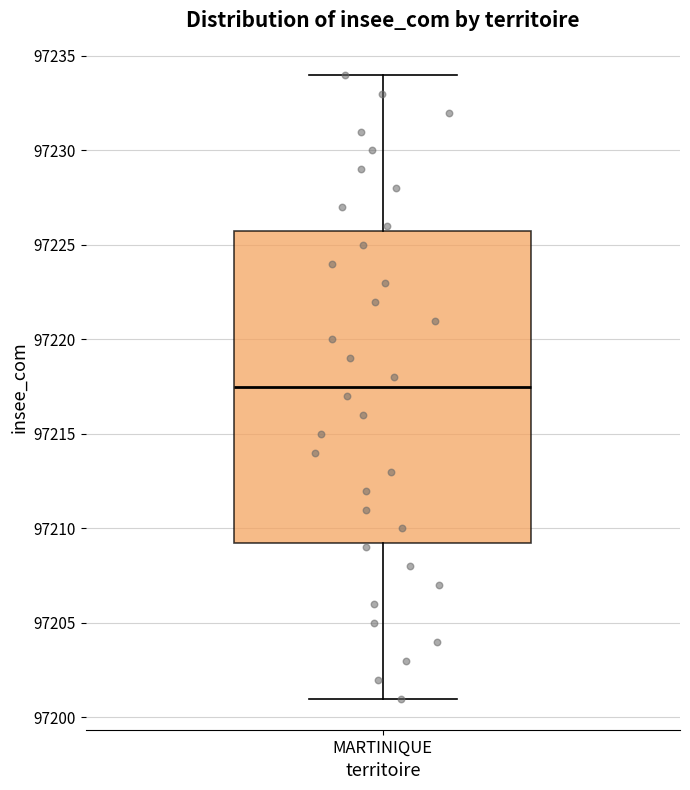

Where does the lower whisker of the box for MARTINIQUE end on the y-axis? The values are not printed on the chart, so give them approximately, as read against the axis.

97201.0